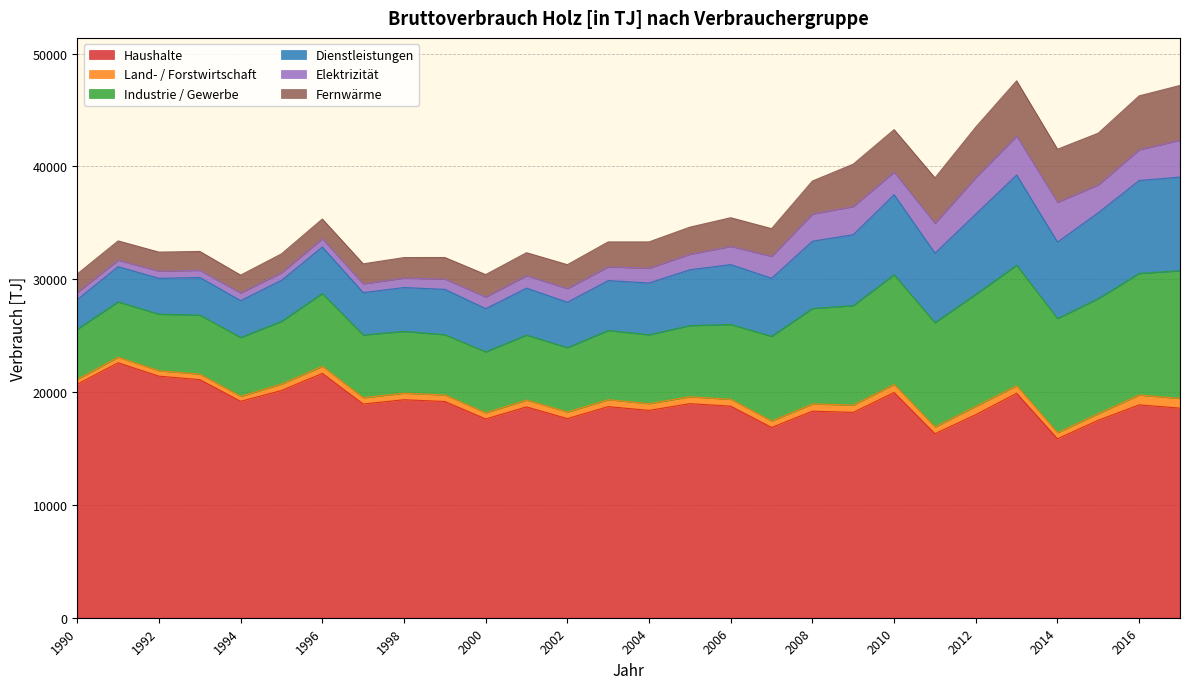

What is the difference between the maximum and second lowest values in the Industrie / Gewerbe series?

6421